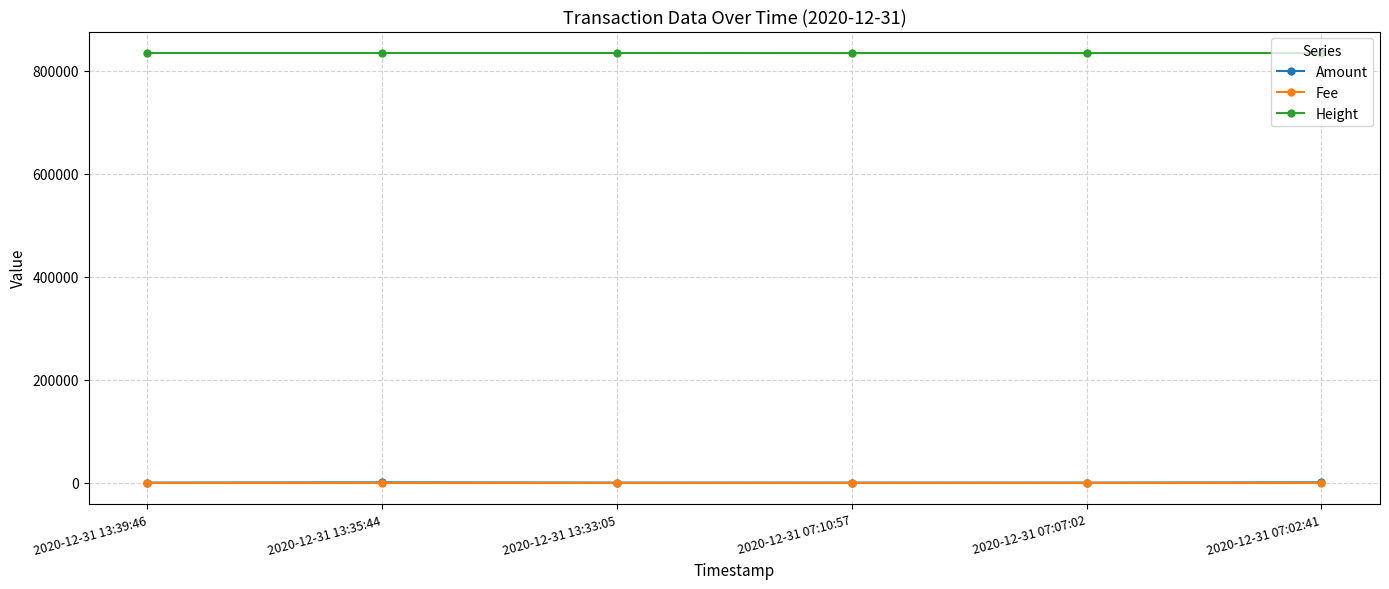

True or false: Amount and Height cross at least once.

False